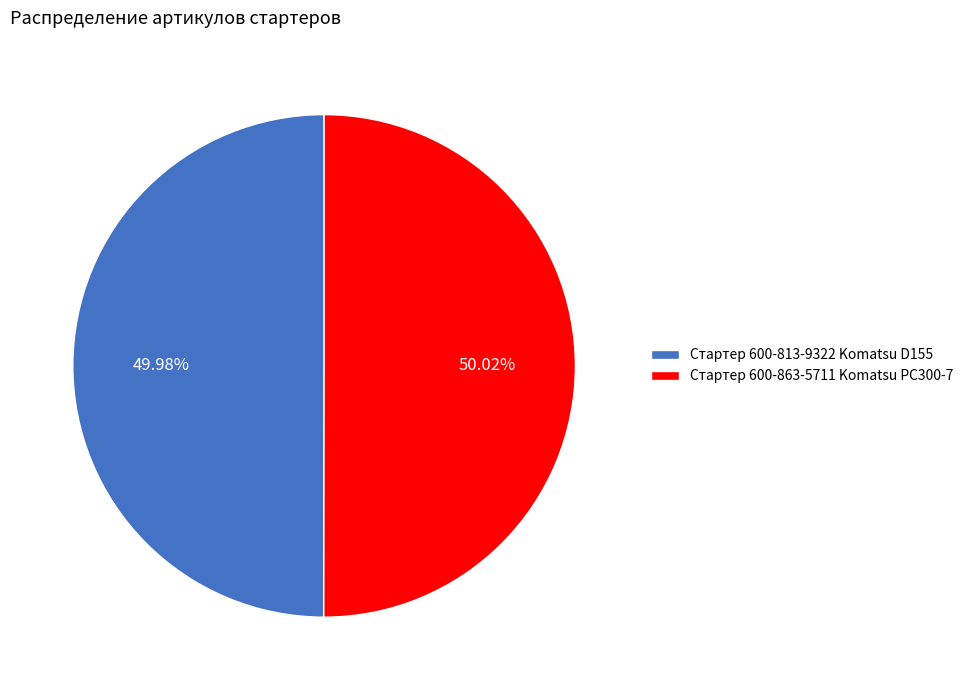

What is the ratio of the value at Стартер 600-863-5711 Komatsu РС300-7 to the value at Стартер 600-813-9322 Komatsu D155?

1.0